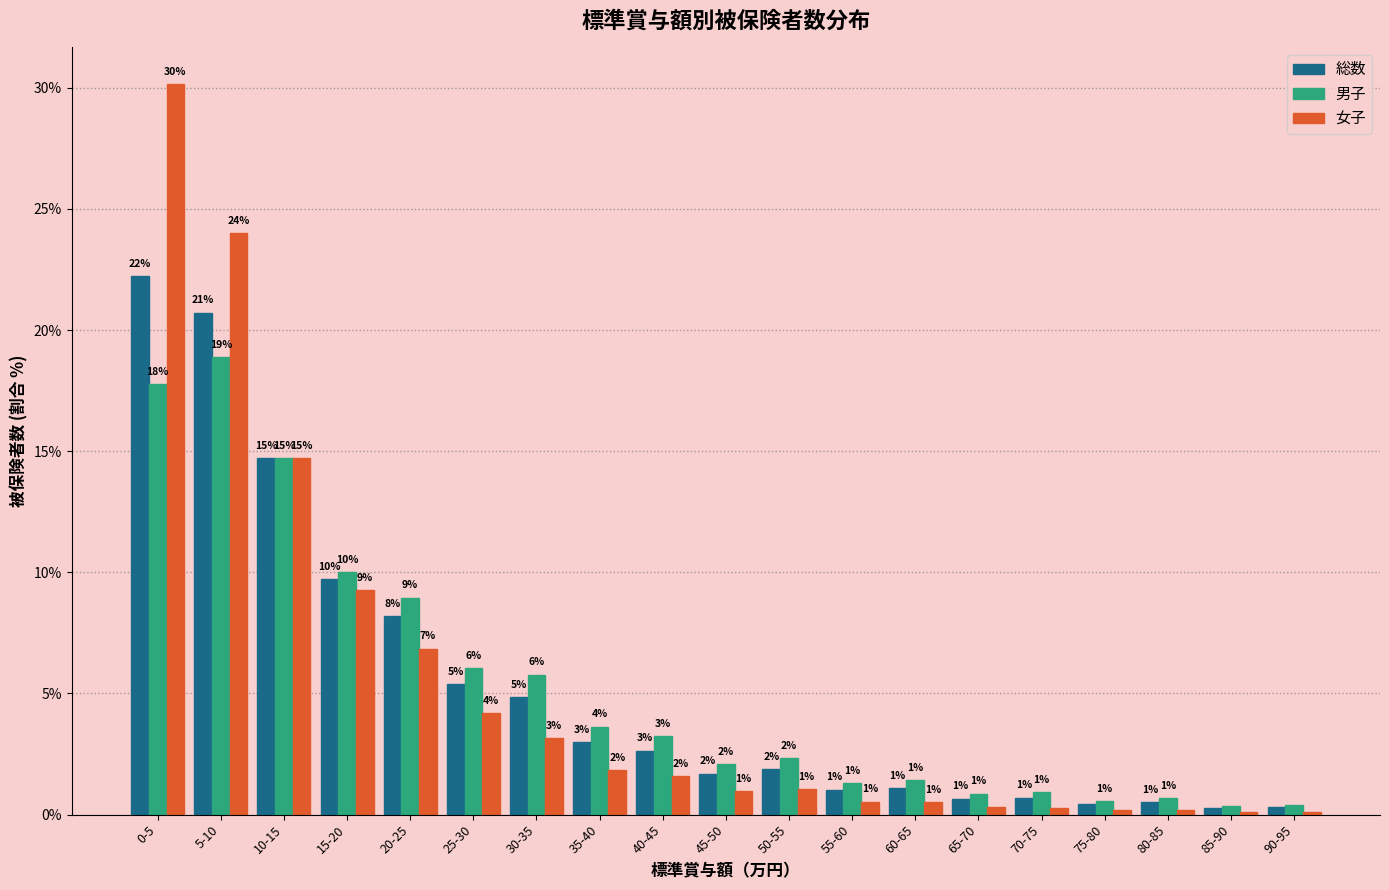

What is the highest value of the 総数 series?

22.2